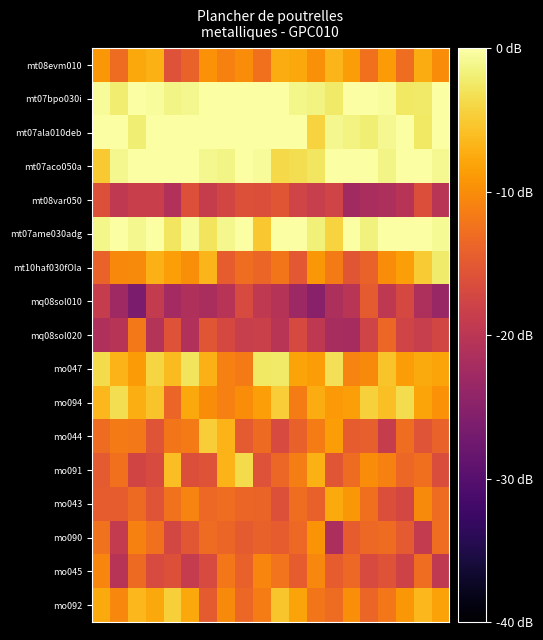

Reading right to left, extract all data points from this chart.

mt08evm010: -10.1	-7.4	-12.9	-8.9	-12.6	-8.6	-6.6	-9.8	-7.7	-7.4	-12.6	-10.1	-10.9	-9.6	-13.9	-15.9	-7.2	-7.7	-13.1	-9.1
mt07bpo030i: 0.0	-2.5	-2.5	-0.3	0.0	0.0	-2.4	-1.5	-1.2	0.0	0.0	0.0	0.0	0.0	-1.1	-1.3	-0.5	0.0	-2.0	-0.6
mt07ala010deb: 0.0	-2.6	0.0	-0.8	-1.9	-1.4	-1.0	-4.4	0.0	0.0	0.0	0.0	0.0	0.0	0.0	0.0	0.0	-2.0	0.0	0.0
mt07aco050a: -0.9	0.0	0.0	-1.3	0.0	0.0	0.0	-2.8	-3.4	-3.8	-0.6	0.0	-1.4	-1.0	0.0	0.0	0.0	0.0	-1.0	-5.0
mt08var050: -20.2	-16.2	-20.4	-21.4	-21.8	-22.5	-17.7	-18.7	-17.7	-15.5	-16.1	-16.0	-17.4	-18.9	-16.0	-21.0	-18.6	-18.5	-19.4	-16.1
mt07ame030adg: -0.7	0.0	0.0	0.0	-1.6	0.0	-4.3	-1.8	0.0	0.0	-5.2	0.0	-1.0	-2.9	-0.6	-2.8	0.0	-1.1	0.0	-1.1
mt10haf030fOIa: -2.2	-5.0	-8.5	-10.0	-14.0	-15.4	-11.6	-9.1	-15.1	-12.1	-13.7	-12.9	-14.5	-6.6	-9.9	-8.5	-6.9	-10.3	-10.4	-14.0
mq08sol010: -23.6	-21.5	-17.1	-19.6	-14.7	-20.2	-21.5	-25.0	-23.1	-20.5	-19.5	-16.8	-20.4	-21.8	-21.2	-22.4	-19.2	-26.4	-23.0	-18.8
mq08sol020: -17.4	-18.6	-17.8	-13.5	-17.7	-22.1	-21.9	-19.6	-16.9	-20.2	-18.4	-18.7	-17.1	-15.4	-20.9	-15.7	-20.7	-11.9	-20.4	-21.1
mo047: -8.0	-7.5	-8.7	-5.6	-10.2	-10.8	-3.1	-8.7	-8.1	-2.3	-2.6	-11.6	-11.2	-7.0	-2.9	-6.2	-4.2	-8.8	-6.9	-3.6
mo094: -9.6	-8.0	-3.5	-5.9	-4.5	-8.5	-9.0	-7.4	-11.5	-4.8	-8.5	-10.2	-11.2	-10.0	-7.7	-13.7	-5.6	-7.2	-3.3	-6.5
mo044: -14.0	-15.6	-12.9	-18.8	-14.3	-14.6	-8.7	-11.4	-14.1	-16.8	-13.2	-14.9	-6.7	-4.8	-11.7	-12.1	-15.6	-11.8	-11.6	-13.0
mo091: -16.5	-12.8	-13.5	-11.1	-10.0	-13.1	-15.3	-7.2	-11.3	-13.5	-15.9	-3.7	-6.9	-15.7	-16.2	-6.0	-16.8	-17.6	-12.6	-15.0
mo043: -13.1	-10.3	-17.2	-16.2	-12.7	-9.2	-7.6	-14.2	-12.9	-16.0	-13.9	-13.7	-12.8	-13.4	-10.8	-12.5	-15.5	-13.2	-14.7	-14.6
mo090: -12.9	-19.1	-15.0	-13.0	-13.3	-14.6	-21.6	-9.5	-13.4	-14.6	-14.2	-14.7	-13.7	-13.1	-15.3	-17.2	-12.5	-11.1	-19.1	-12.4
mo045: -19.4	-12.9	-17.9	-15.7	-16.7	-13.4	-14.5	-10.6	-14.5	-12.3	-10.7	-14.1	-11.9	-16.9	-19.0	-16.0	-16.8	-13.3	-20.5	-10.7
mo092: -8.2	-6.5	-9.1	-12.0	-13.6	-9.9	-13.0	-12.1	-8.1	-5.5	-11.6	-13.5	-10.2	-14.7	-7.8	-4.5	-7.7	-6.5	-10.6	-7.7